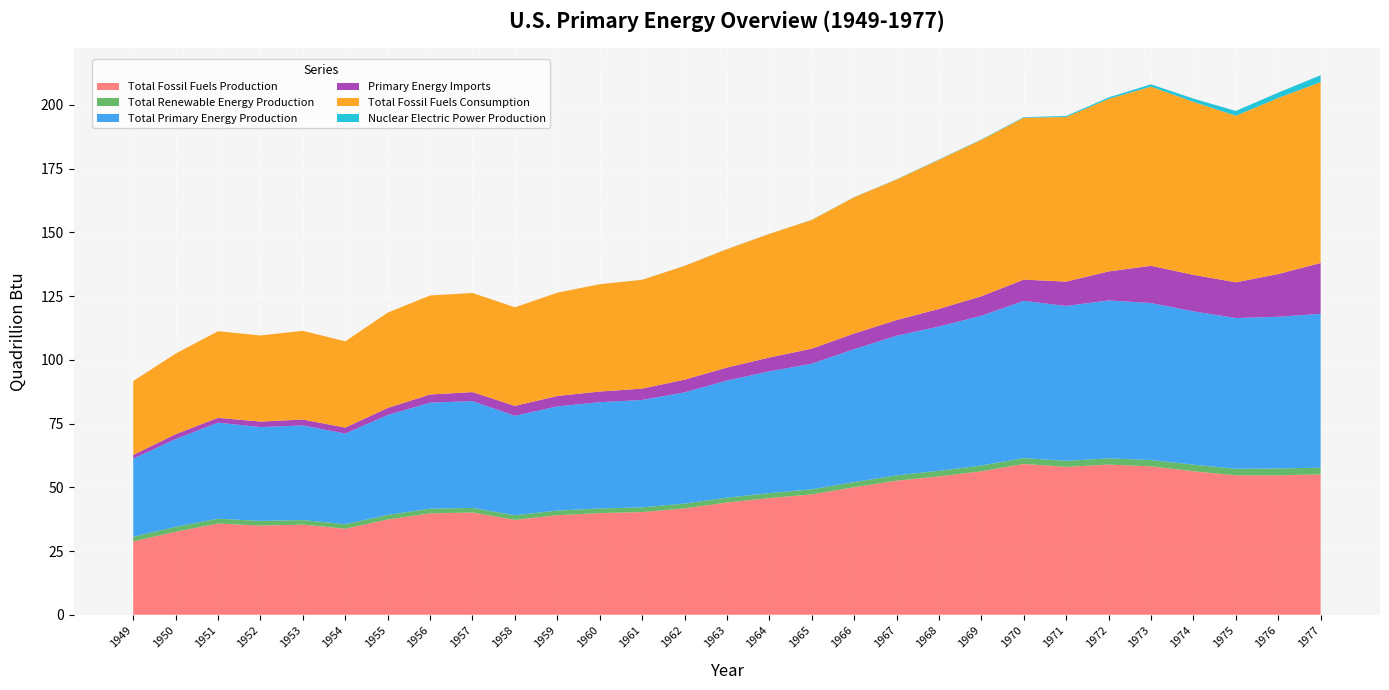

Reading right to left, what are all the values shown in this chart?

Total Fossil Fuels Production: 1977=55.1	1976=54.7	1975=54.7	1974=56.3	1973=58.2	1972=58.9	1971=58.0	1970=59.2	1969=56.3	1968=54.3	1967=52.6	1966=50.0	1965=47.2	1964=45.8	1963=44.0	1962=41.7	1961=40.3	1960=39.9	1959=39.0	1958=37.2	1957=40.1	1956=39.8	1955=37.3	1954=33.8	1953=35.3	1952=35.0	1951=35.8	1950=32.6	1949=28.7
Total Renewable Energy Production: 1977=2.6	1976=2.7	1975=2.5	1974=2.6	1973=2.5	1972=2.4	1971=2.4	1970=2.3	1969=2.3	1968=2.2	1967=2.1	1966=2.0	1965=2.0	1964=2.0	1963=1.9	1962=1.9	1961=1.8	1960=1.8	1959=1.8	1958=1.8	1957=1.8	1956=1.8	1955=1.8	1954=1.8	1953=1.8	1952=1.8	1951=1.9	1950=1.9	1949=1.9
Total Primary Energy Production: 1977=60.4	1976=59.5	1975=59.1	1974=60.2	1973=61.6	1972=61.9	1971=60.8	1970=61.7	1969=58.7	1968=56.6	1967=54.8	1966=52.1	1965=49.3	1964=47.8	1963=46.0	1962=43.6	1961=42.1	1960=41.7	1959=40.9	1958=39.0	1957=41.9	1956=41.6	1955=39.2	1954=35.5	1953=37.1	1952=36.8	1951=37.7	1950=34.5	1949=30.6
Primary Energy Imports: 1977=19.9	1976=16.8	1975=14.0	1974=14.3	1973=14.6	1972=11.4	1971=9.5	1970=8.3	1969=7.7	1968=6.9	1967=6.2	1966=6.1	1965=5.9	1964=5.4	1963=5.1	1962=5.0	1961=4.4	1960=4.2	1959=4.1	1958=3.9	1957=3.5	1956=3.2	1955=2.8	1954=2.3	1953=2.3	1952=2.1	1951=1.9	1950=1.9	1949=1.4
Total Fossil Fuels Consumption: 1977=70.9	1976=69.1	1975=65.3	1974=67.9	1973=70.3	1972=67.7	1971=64.6	1970=63.5	1969=61.3	1968=58.5	1967=55.1	1966=53.4	1965=50.5	1964=48.5	1963=46.5	1962=44.6	1961=42.7	1960=42.1	1959=40.5	1958=38.7	1957=38.9	1956=38.9	1955=37.4	1954=33.9	1953=34.8	1952=33.8	1951=34.0	1950=31.6	1949=29.0
Nuclear Electric Power Production: 1977=2.7	1976=2.1	1975=1.9	1974=1.3	1973=0.9	1972=0.6	1971=0.4	1970=0.2	1969=0.2	1968=0.1	1967=0.1	1966=0.1	1965=0.0	1964=0.0	1963=0.0	1962=0.0	1961=0.0	1960=0.0	1959=0.0	1958=0.0	1957=0.0	1956=0.0	1955=0.0	1954=0.0	1953=0.0	1952=0.0	1951=0.0	1950=0.0	1949=0.0